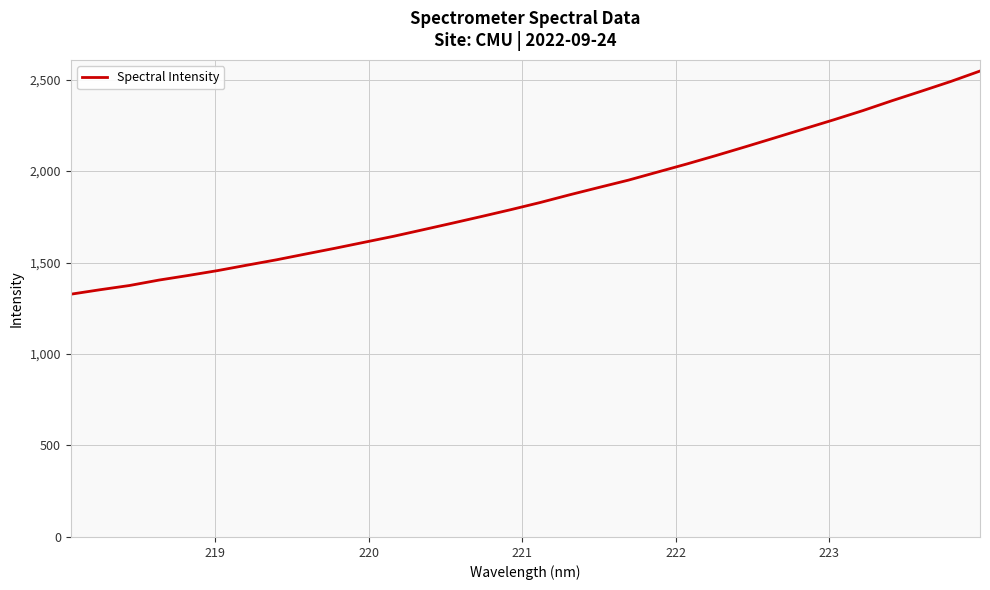

What is the smallest value displayed?

1326.8